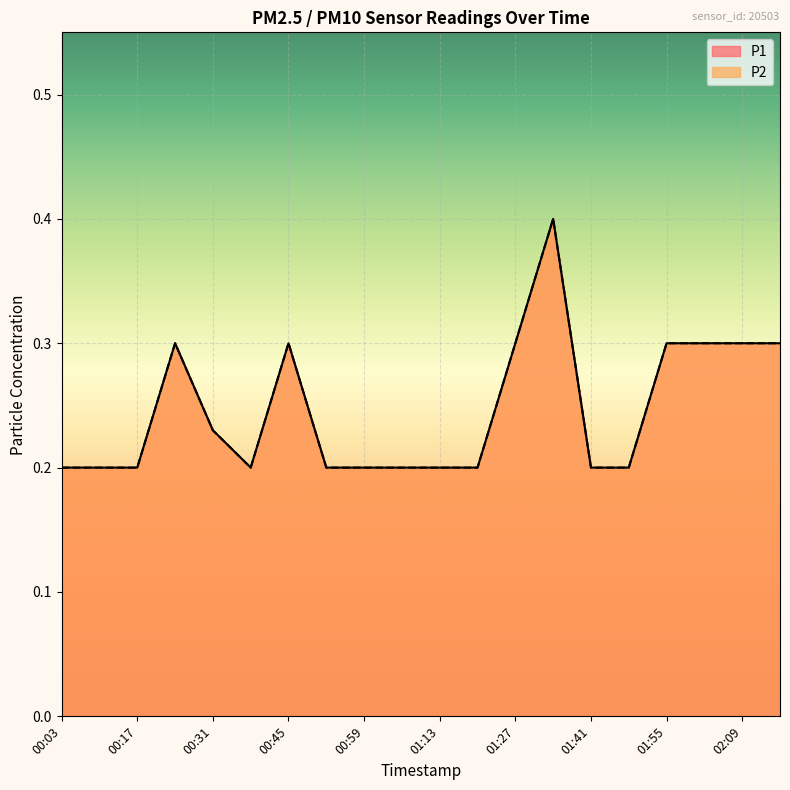

Reading left to right, what are all the values shown in this chart?

P1: 00:03=0.2	00:10=0.2	00:17=0.2	00:24=0.3	00:31=0.2	00:38=0.2	00:45=0.3	00:52=0.2	00:59=0.2	01:06=0.2	01:13=0.2	01:20=0.2	01:27=0.3	01:34=0.4	01:41=0.2	01:48=0.2	01:55=0.3	02:02=0.3	02:09=0.3	02:16=0.3
P2: 00:03=0.2	00:10=0.2	00:17=0.2	00:24=0.3	00:31=0.2	00:38=0.2	00:45=0.3	00:52=0.2	00:59=0.2	01:06=0.2	01:13=0.2	01:20=0.2	01:27=0.3	01:34=0.4	01:41=0.2	01:48=0.2	01:55=0.3	02:02=0.3	02:09=0.3	02:16=0.3